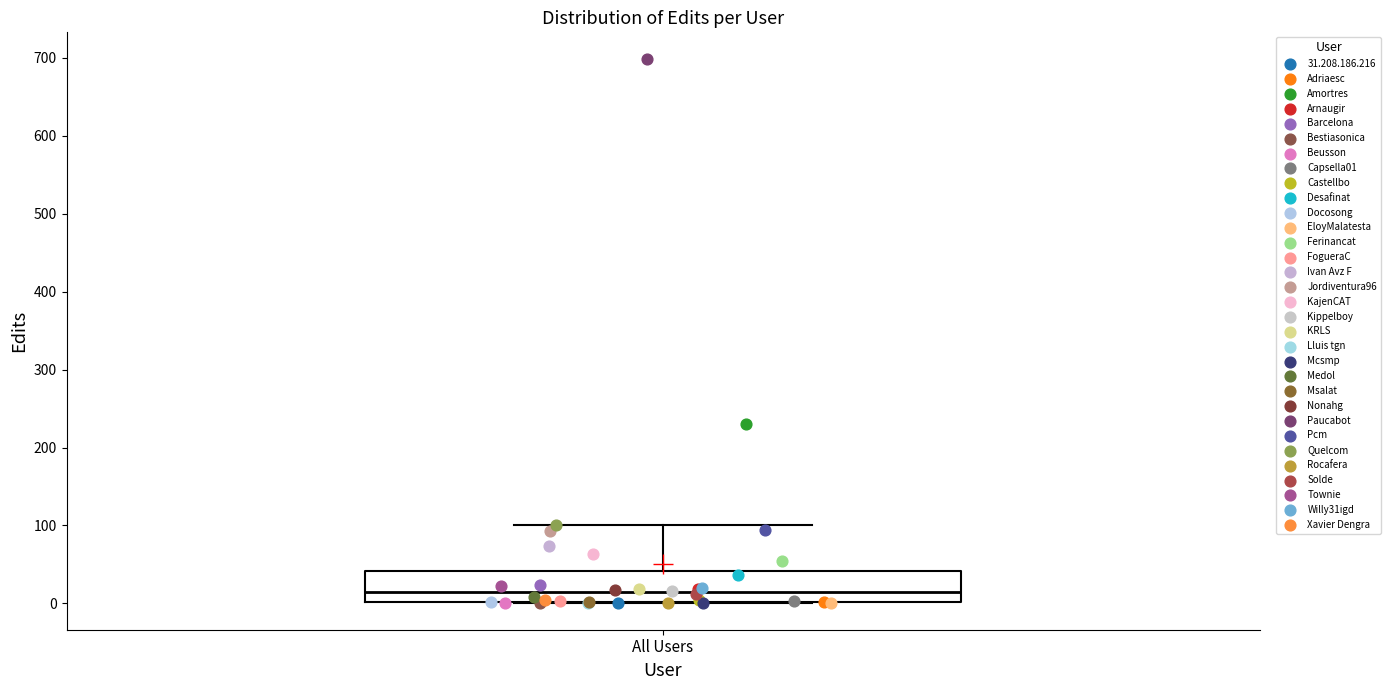

Transcribe this box plot: give where the median line is, the range the box spans, and where the two whiskers end, as read against the y-axis. The values are not printed on the chart, so give them approximately, as read against the axis.

median 10, box 0 to 40, whiskers 0 to 100